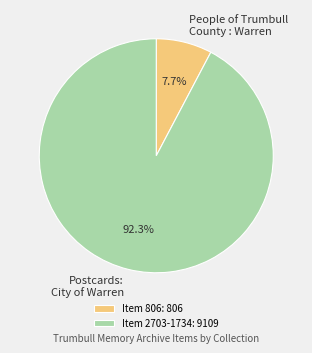

How many segments does this pie chart have?

2